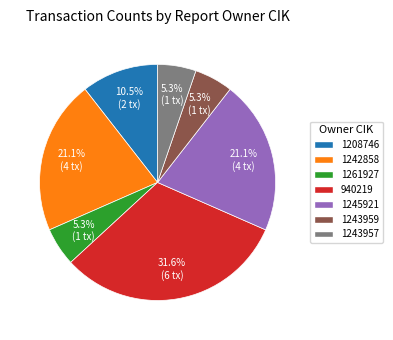

How many segments does this pie chart have?

7